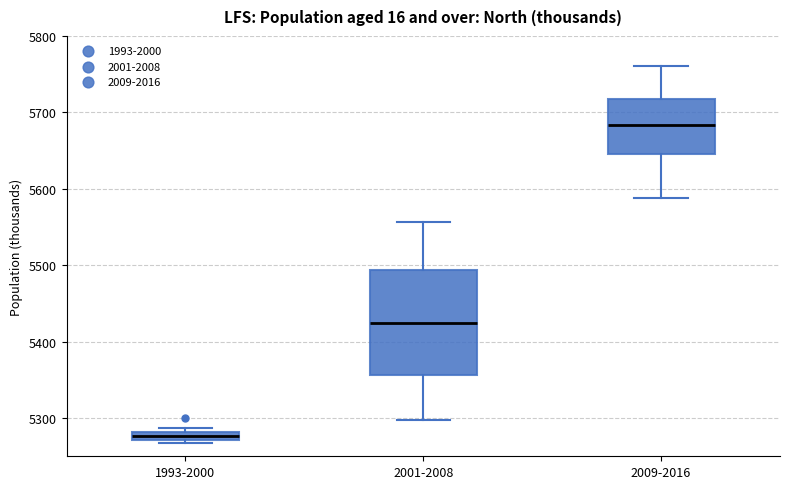

Which box has the lowest median line?

1993-2000